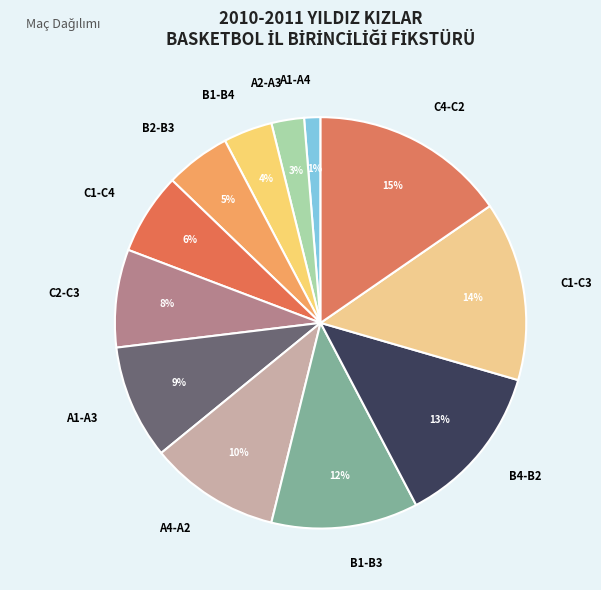

Rank the categories by value from highest to lowest.

C4-C2, C1-C3, B4-B2, B1-B3, A4-A2, A1-A3, C2-C3, C1-C4, B2-B3, B1-B4, A2-A3, A1-A4